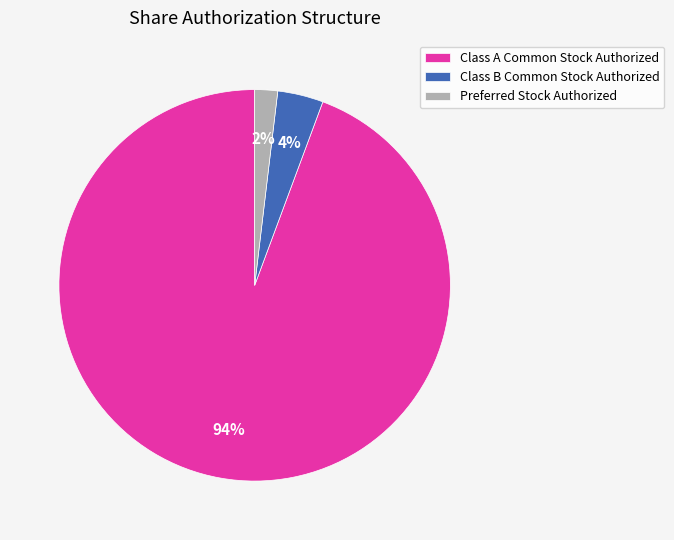

Combined, do Preferred Stock Authorized and Class A Common Stock Authorized account for over 50%?

Yes